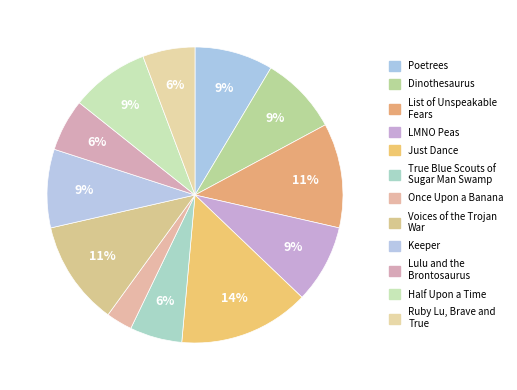

Which category has the biggest portion of the pie?

Just Dance